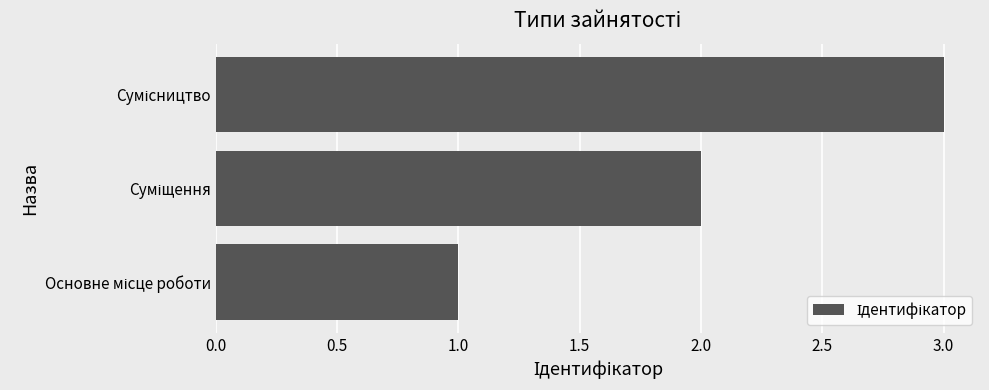

How many bars are there in total?

3